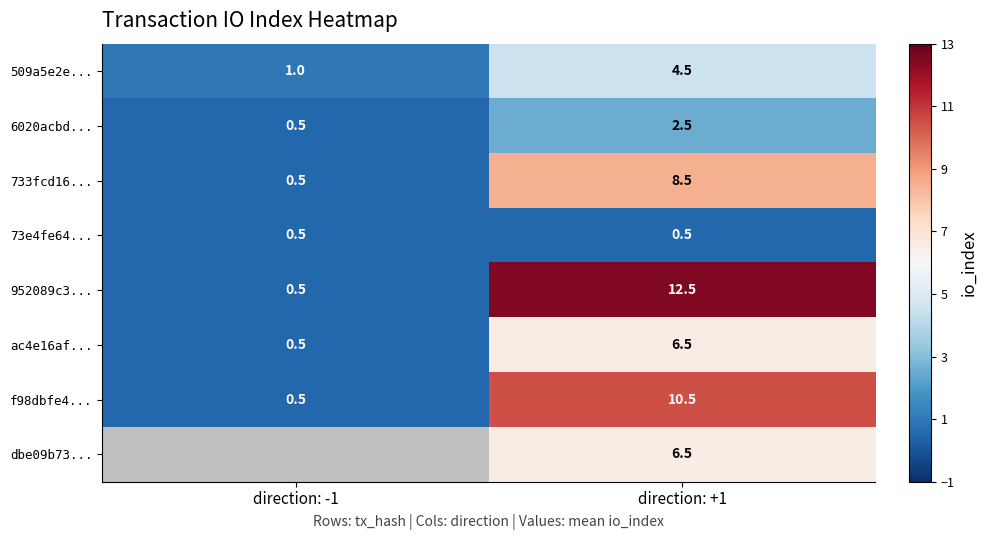

Rank the categories by 6020acbd... value from highest to lowest.

direction: +1, direction: -1